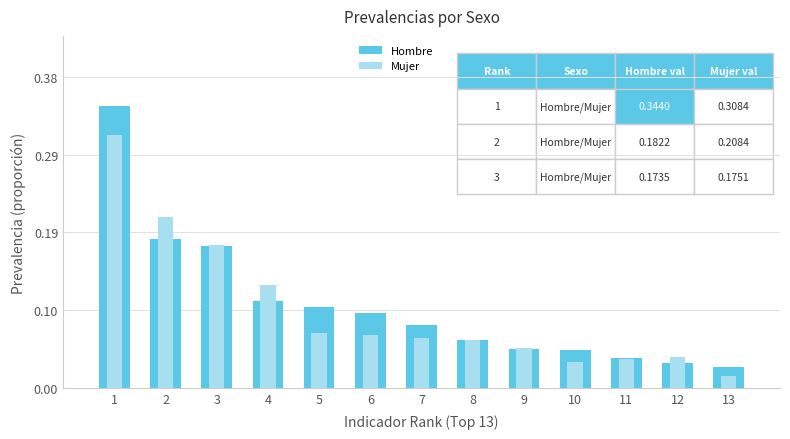

The Mujer series shows 0.1 at 6. True or false?

True